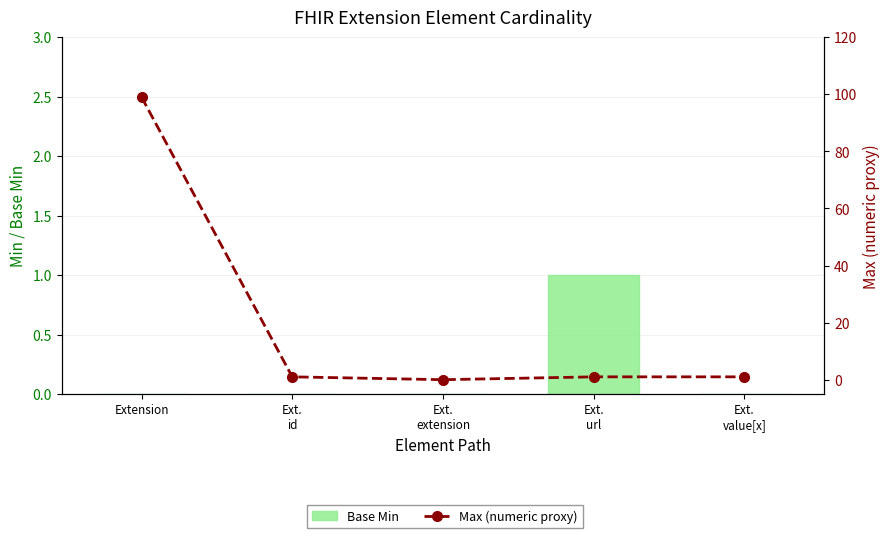

Between Ext.
extension and Extension, which is larger?

Ext.
extension